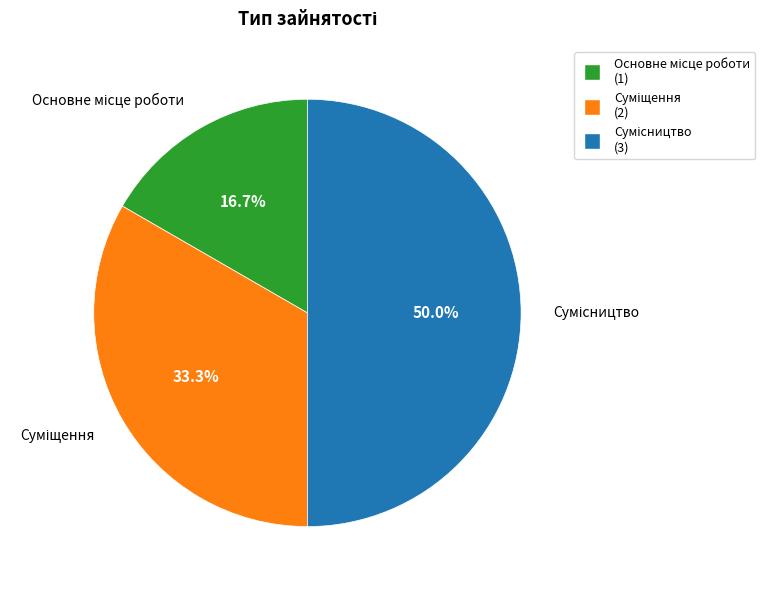

Approximately how many times larger is the value at Основне місце роботи compared to Суміщення?

0.5